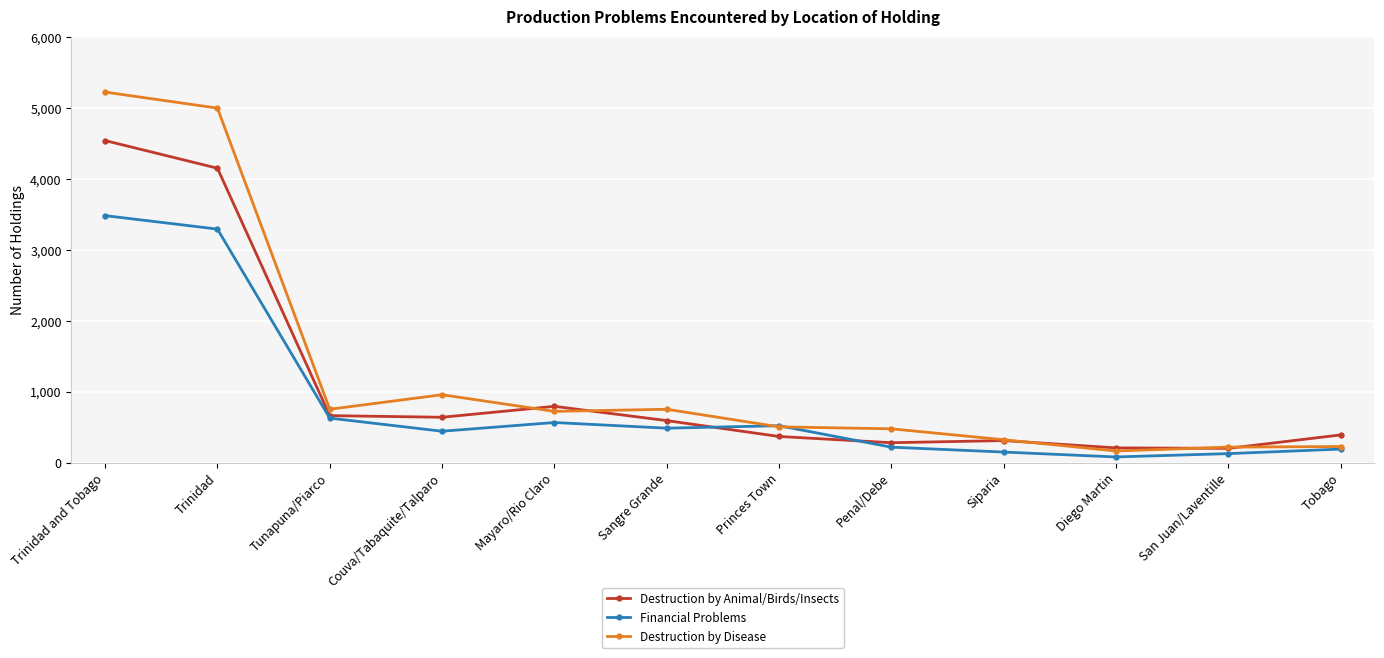

What is the difference between the second highest and second lowest values in the Destruction by Animal/Birds/Insects series?

3946